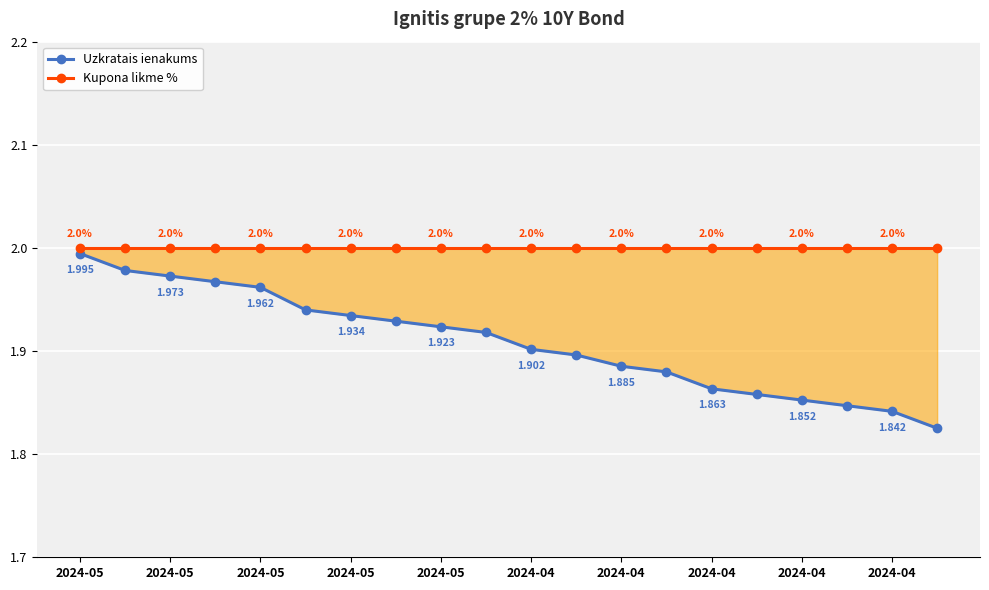

What is the difference between the highest and lowest values at 2024-04?

0.1